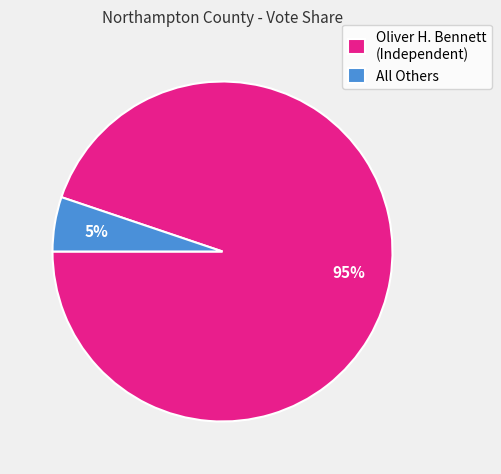

Is the sum of All Others and Oliver H. Bennett (Independent) greater than half?

Yes